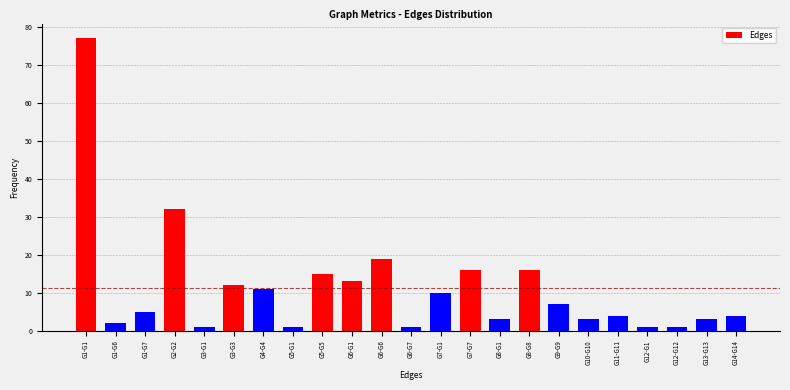

Reading left to right, extract all data points from this chart.

77	2	5	32	1	12	11	1	15	13	19	1	10	16	3	16	7	3	4	1	1	3	4